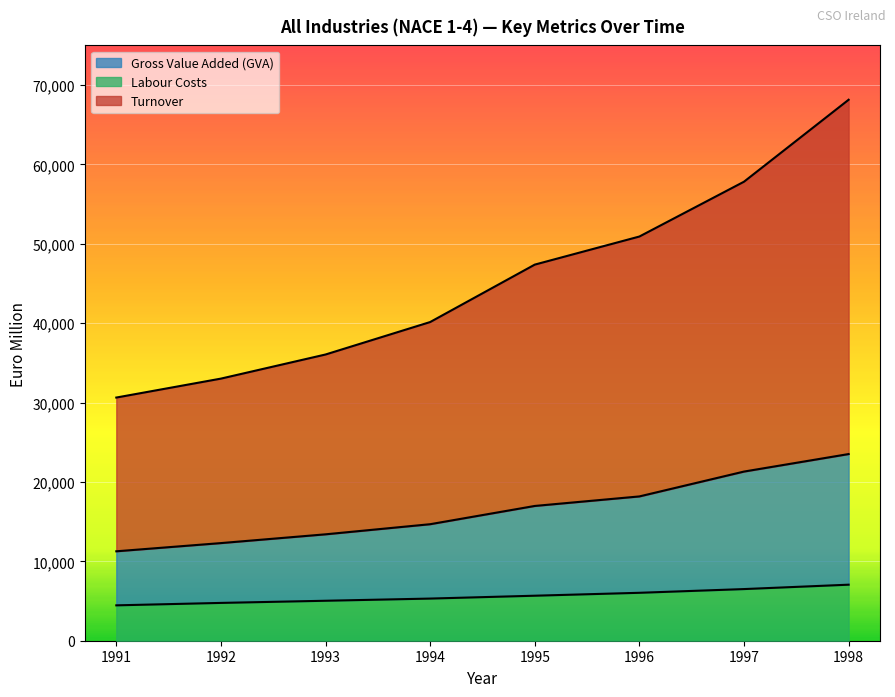

Reading right to left, transcribe all the data shown in this chart.

Turnover: 68153	57829	50922	47383	40148	36059	33021	30635
Gross Value Added (GVA): 23517	21311	18179	16979	14679	13405	12300	11266
Labour Costs: 7060	6507	6038	5671	5310	5036	4764	4457